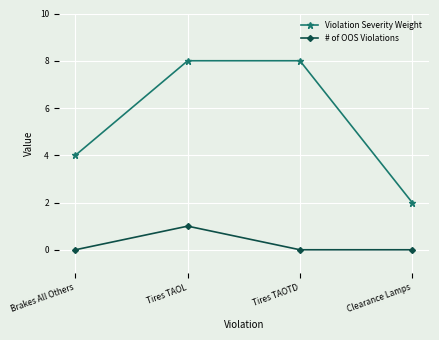

Does the chart have visible grid lines?

Yes